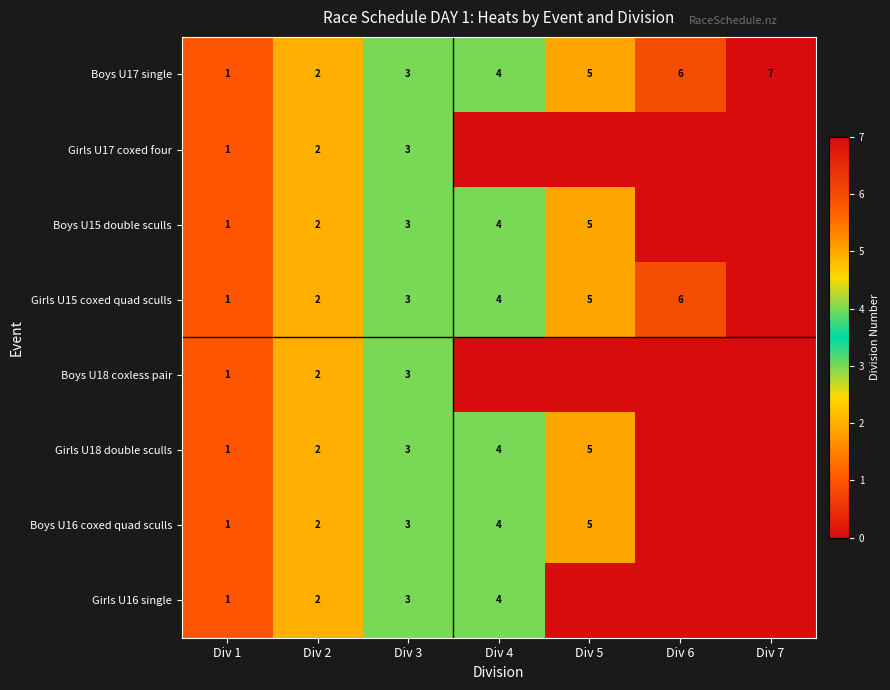

The value of Boys U16 coxed quad sculls at Div 1 is 0. True or false?

False